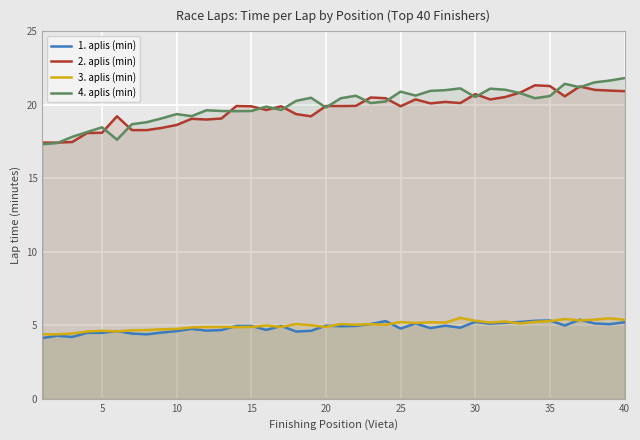

True or false: 3. aplis (min) and 2. aplis (min) cross at least once.

False